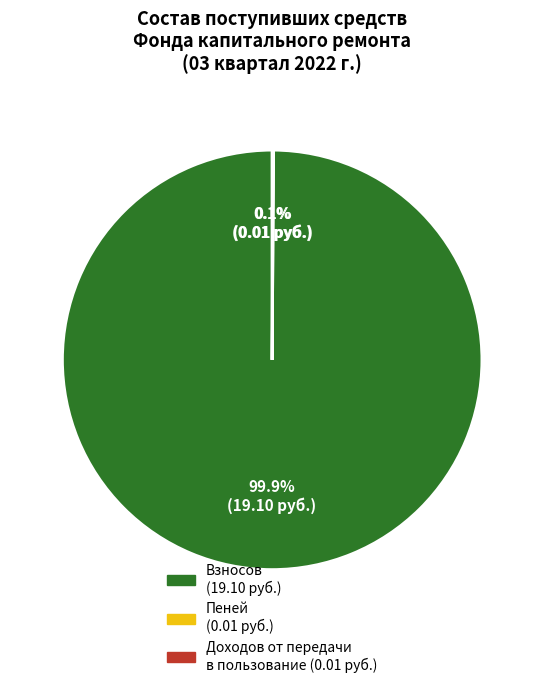

Which category accounts for the majority?

Взносов (19.10 руб.)